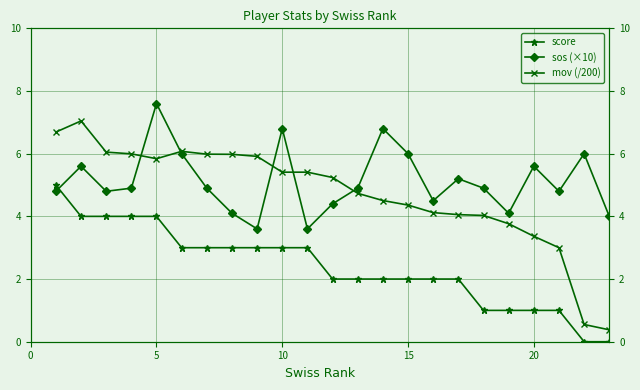

The sos (×10) series shows 6.0 at 15. True or false?

True